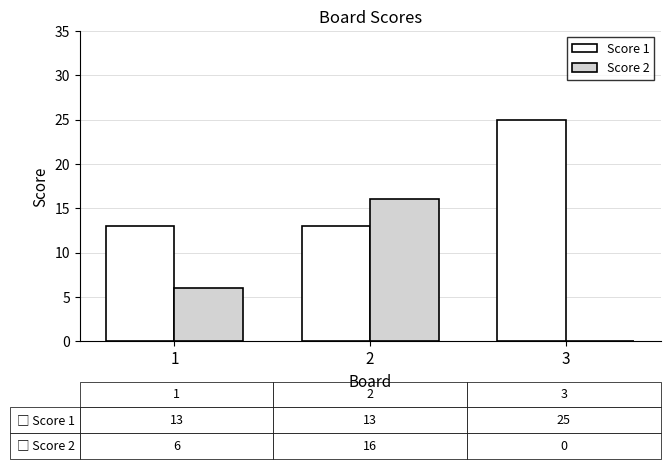

How many groups of bars are there?

3